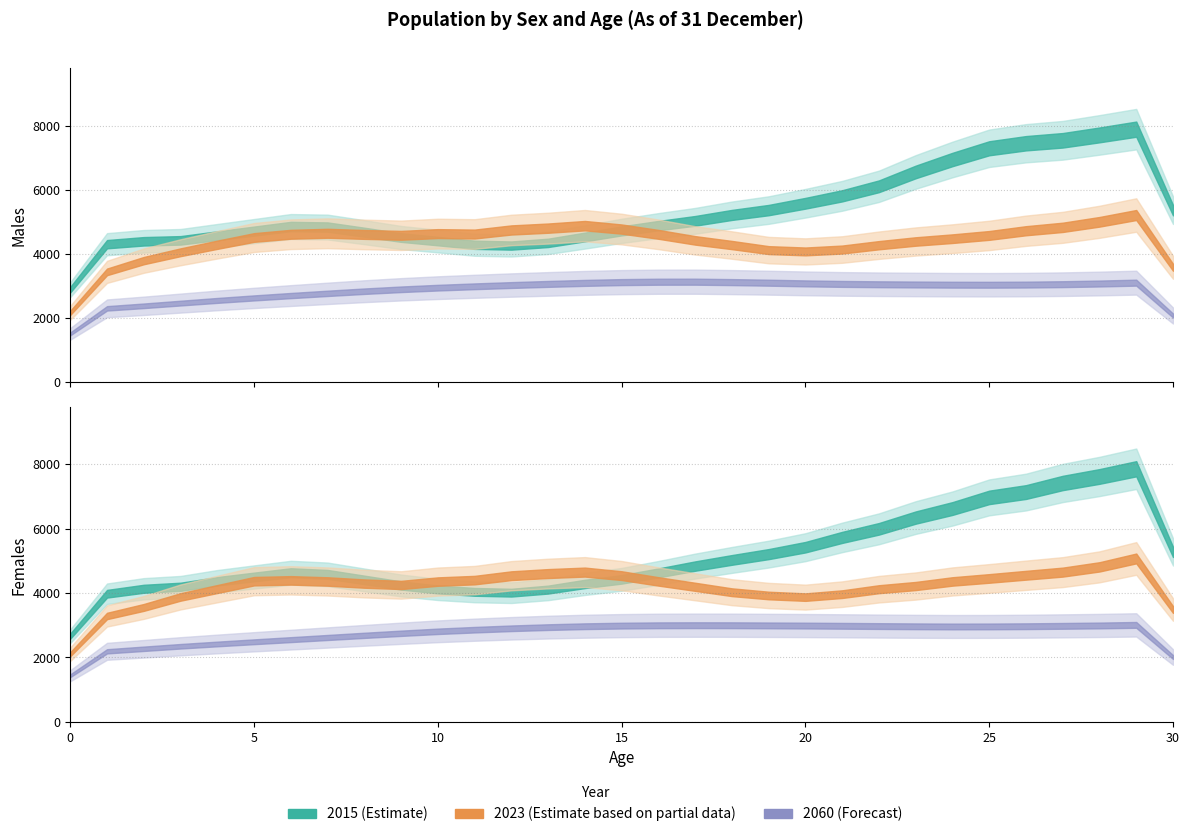

How many times do Females 2015 and Males 2015 cross each other?

2